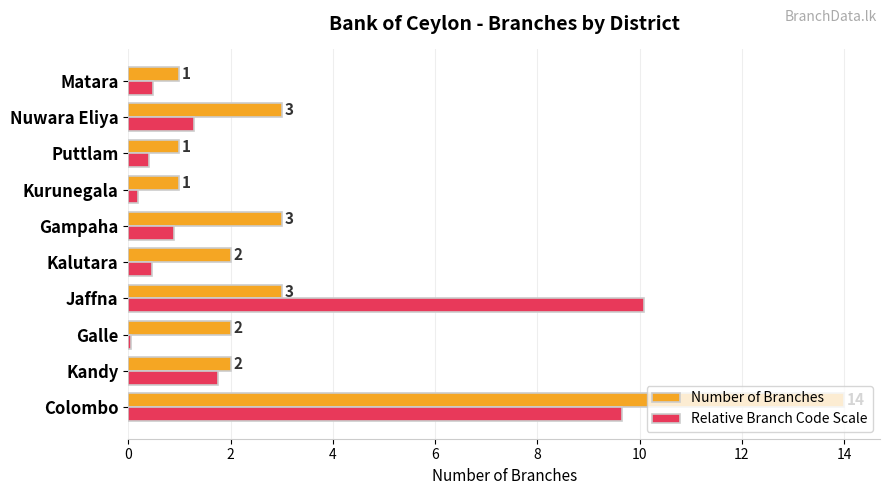

What is the greatest value displayed?

14.0